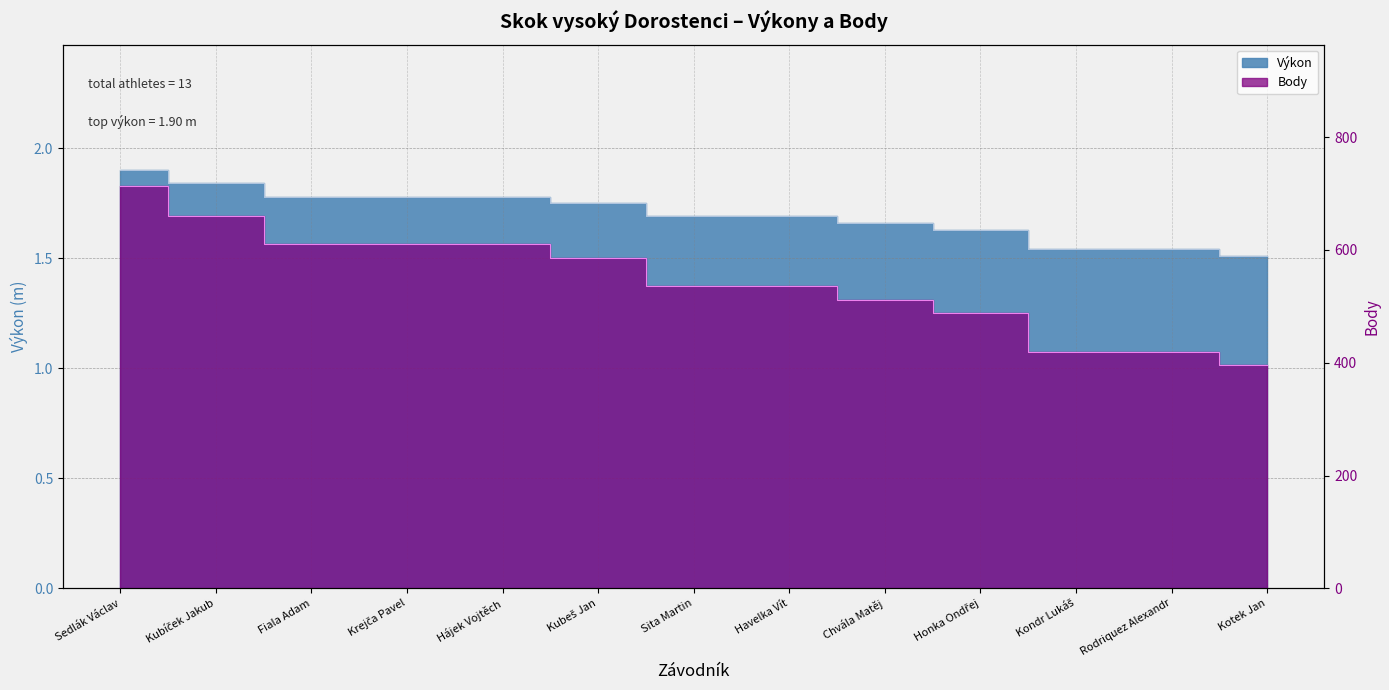

True or false: Výkon and Body cross at least once.

False